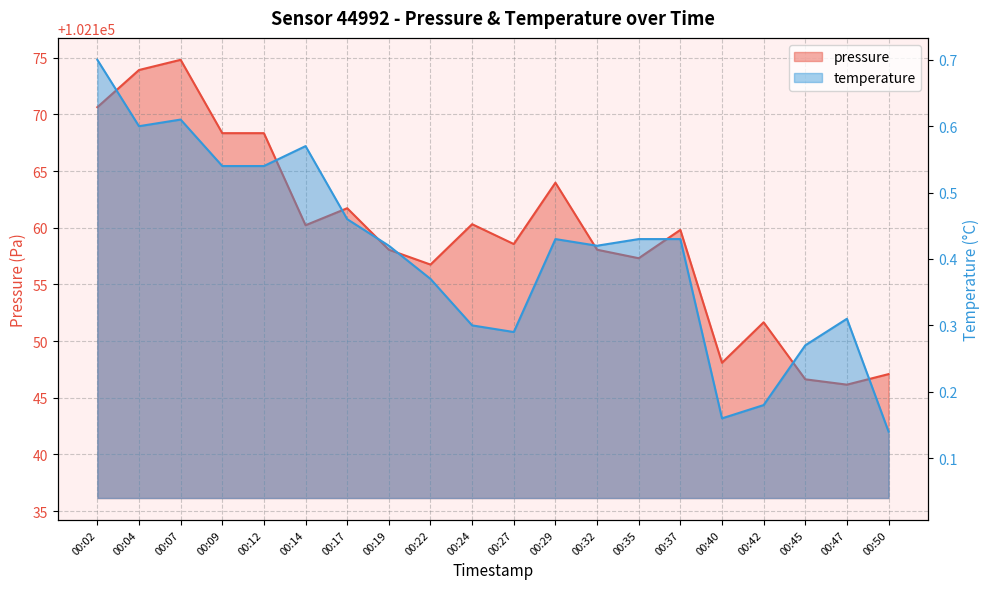

What is the difference between the maximum and minimum values in the temperature series?

0.6